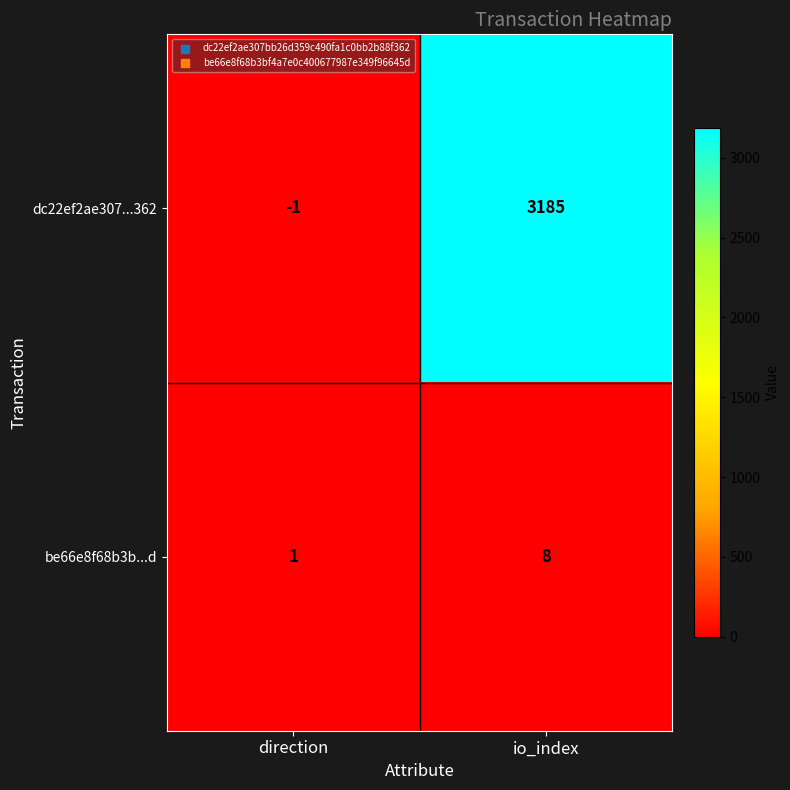

Rank the series at direction from highest to lowest value.

be66e8f68b3b...d, dc22ef2ae307...362